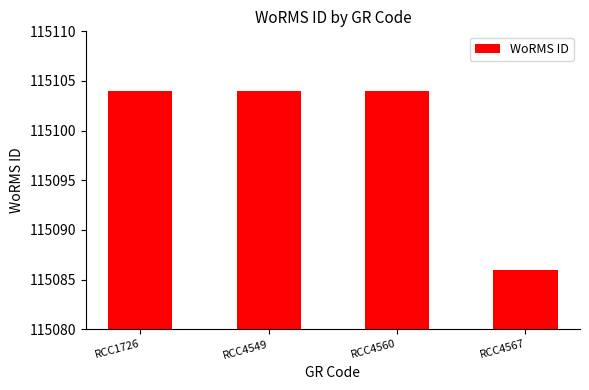

How many distinct data groups are displayed?

1